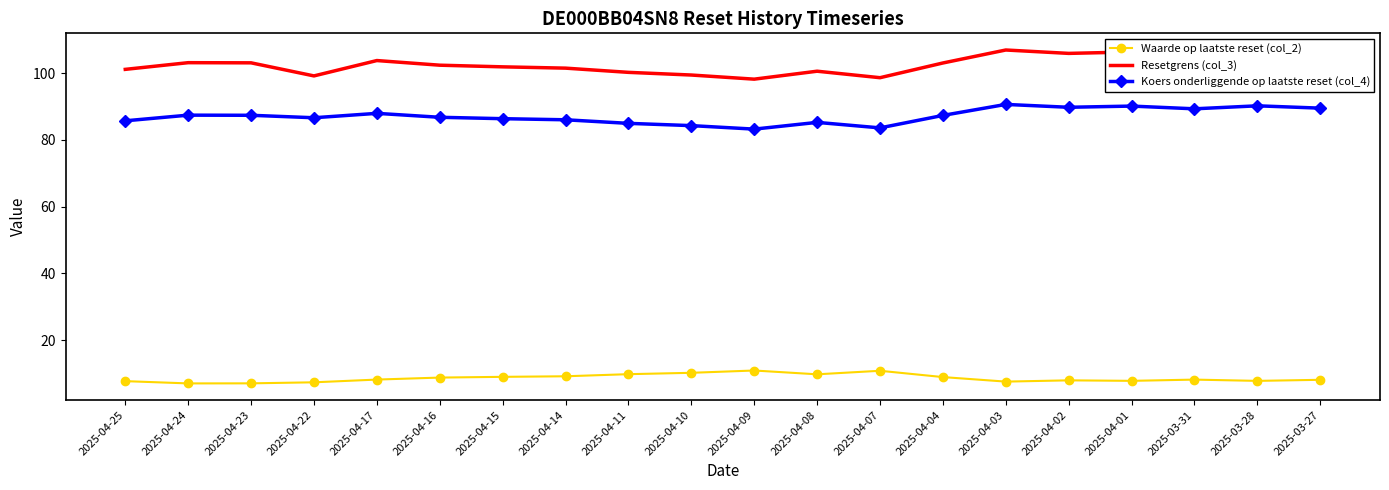

True or false: Waarde op laatste reset (col_2) has a value of 2.5 at 2025-04-23.

False